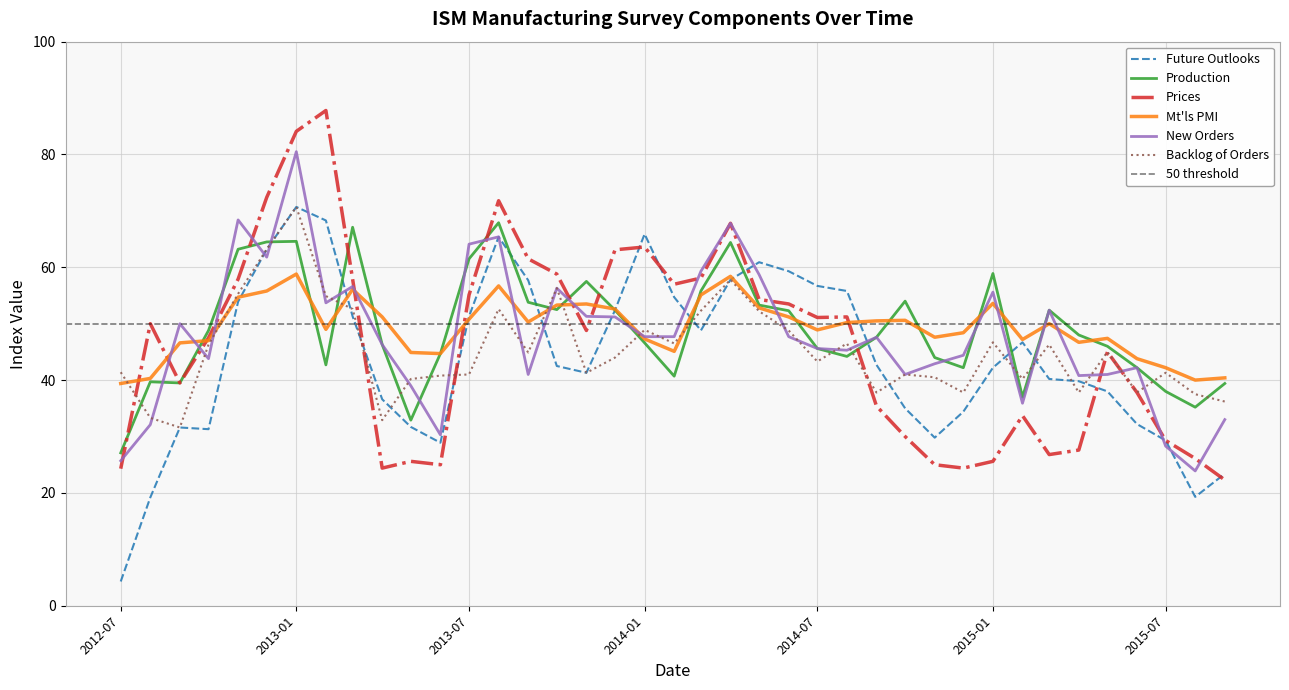

What is the difference between the maximum and minimum values in the New Orders series?

56.6